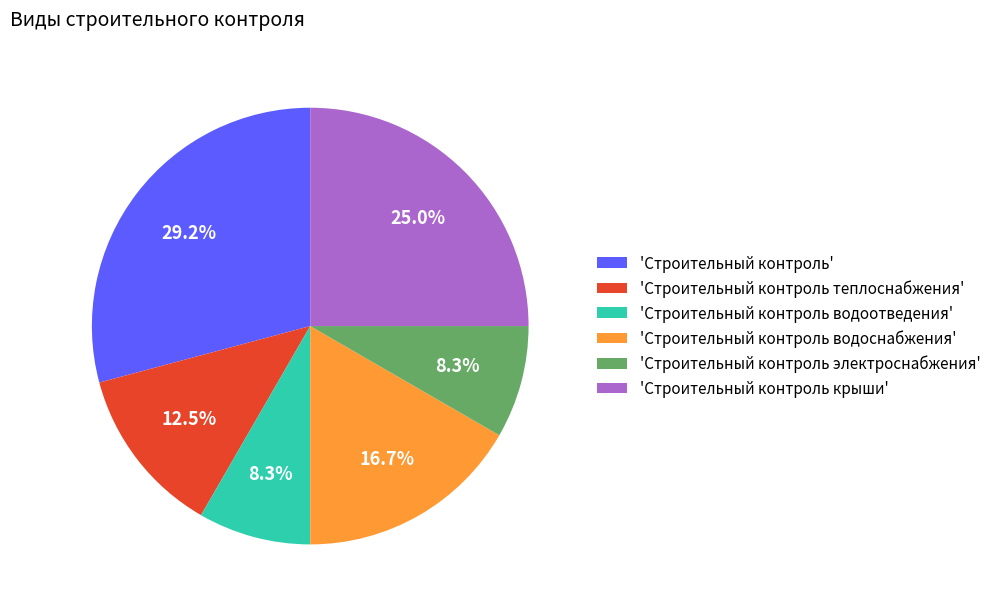

What is the ratio of the value at 'Строительный контроль водоотведения' to the value at 'Строительный контроль'?

0.3